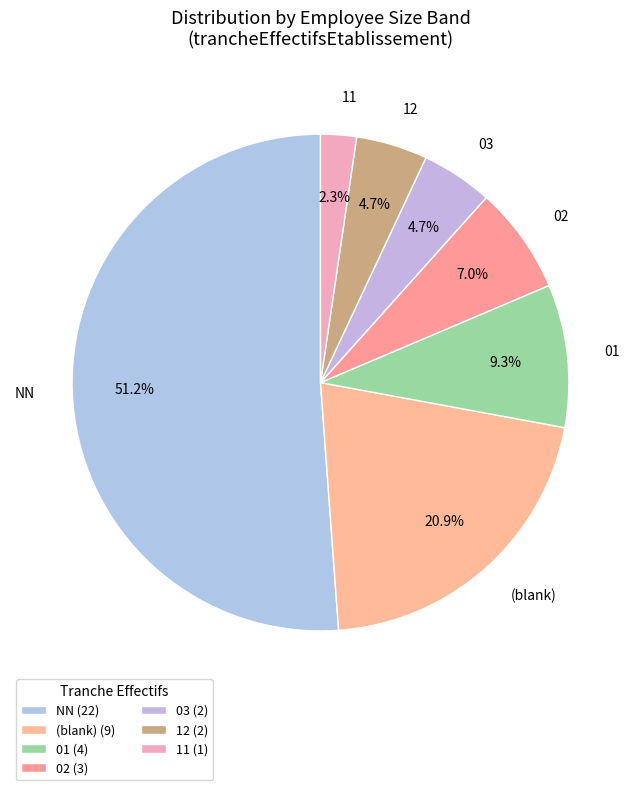

Is the sum of 02 and NN greater than half?

Yes